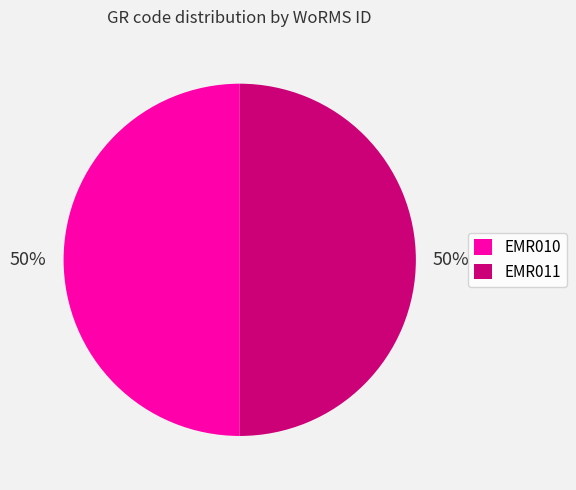

What is the ratio of the value at EMR010 to the value at EMR011?

1.0